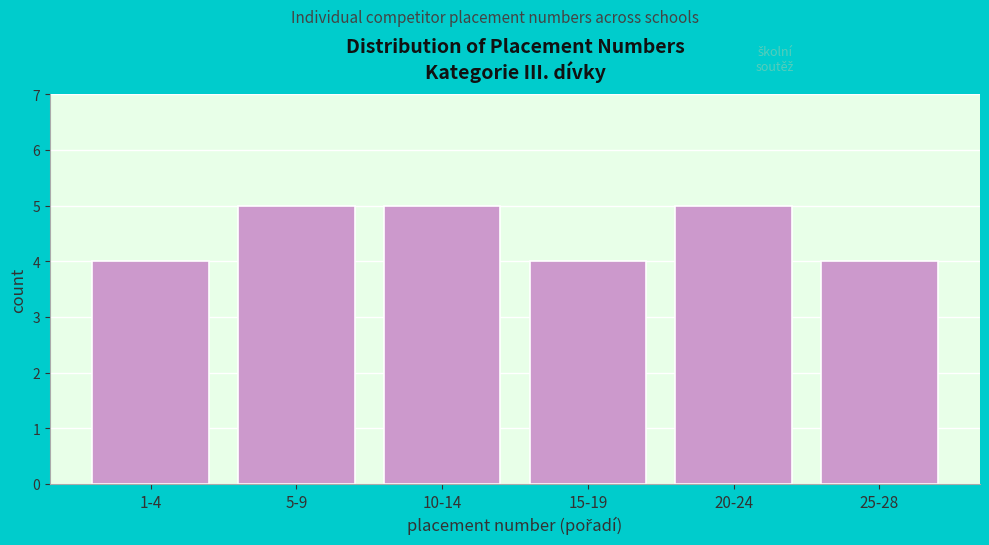

Reading left to right, extract all data points from this chart.

4	5	5	4	5	4